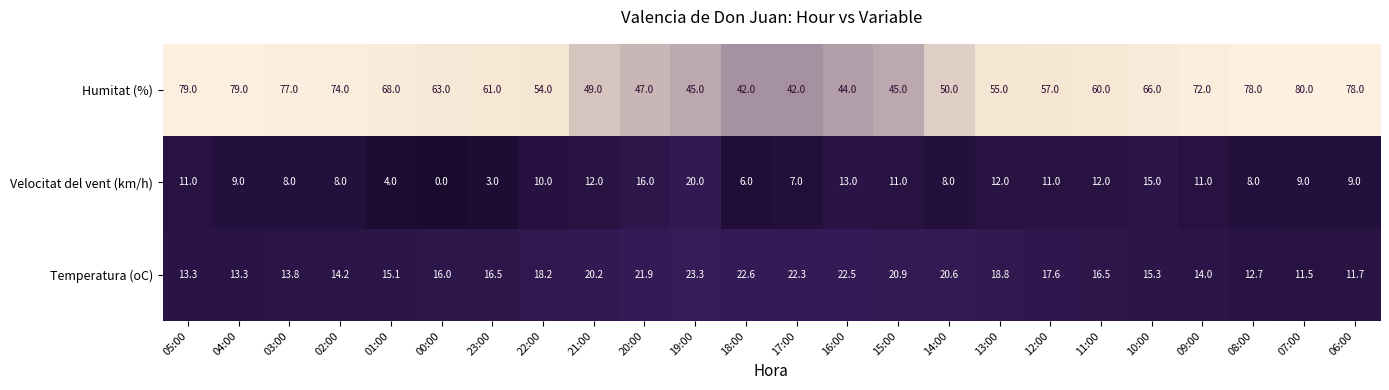

Which series has the largest range (max minus min)?

Humitat (%)